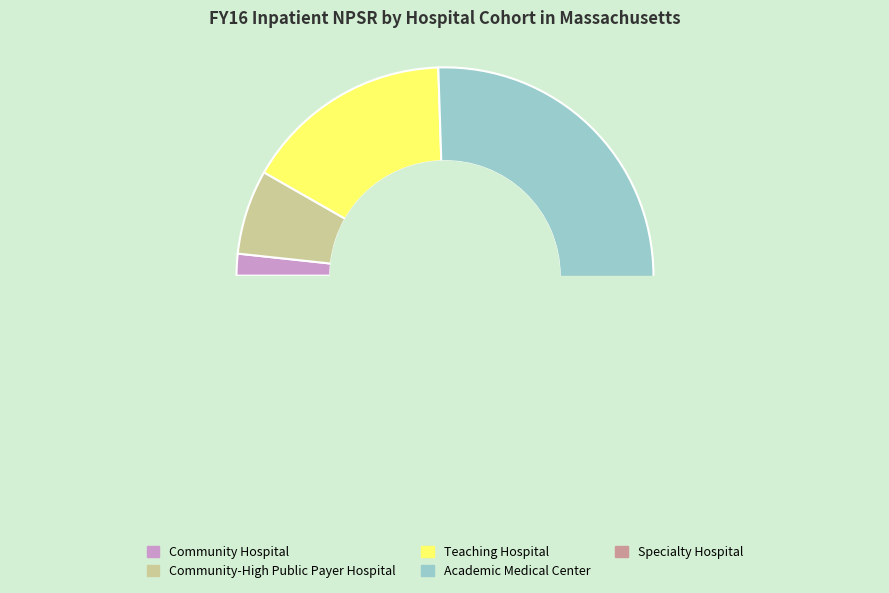

Count the number of slices in the pie.

5